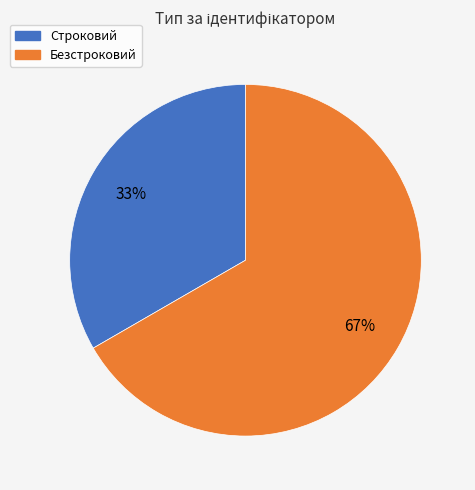

Between Безстроковий and Строковий, which is larger?

Безстроковий